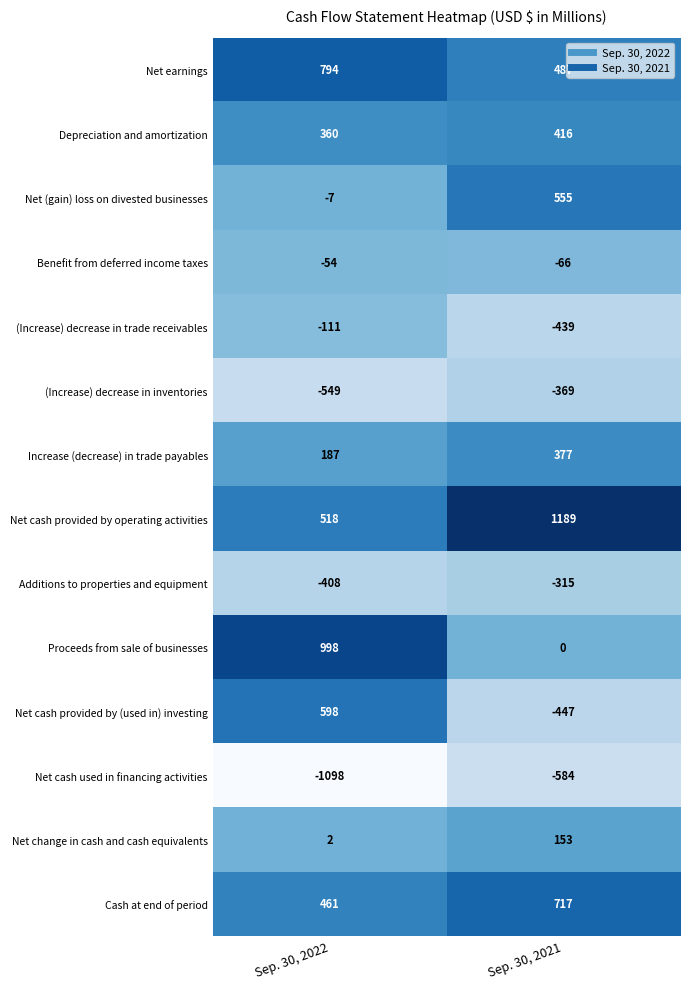

At Sep. 30, 2022, list the series in order from smallest to largest.

Net cash used in financing activities, (Increase) decrease in inventories, Additions to properties and equipment, (Increase) decrease in trade receivables, Benefit from deferred income taxes, Net (gain) loss on divested businesses, Net change in cash and cash equivalents, Increase (decrease) in trade payables, Depreciation and amortization, Cash at end of period, Net cash provided by operating activities, Net cash provided by (used in) investing, Net earnings, Proceeds from sale of businesses